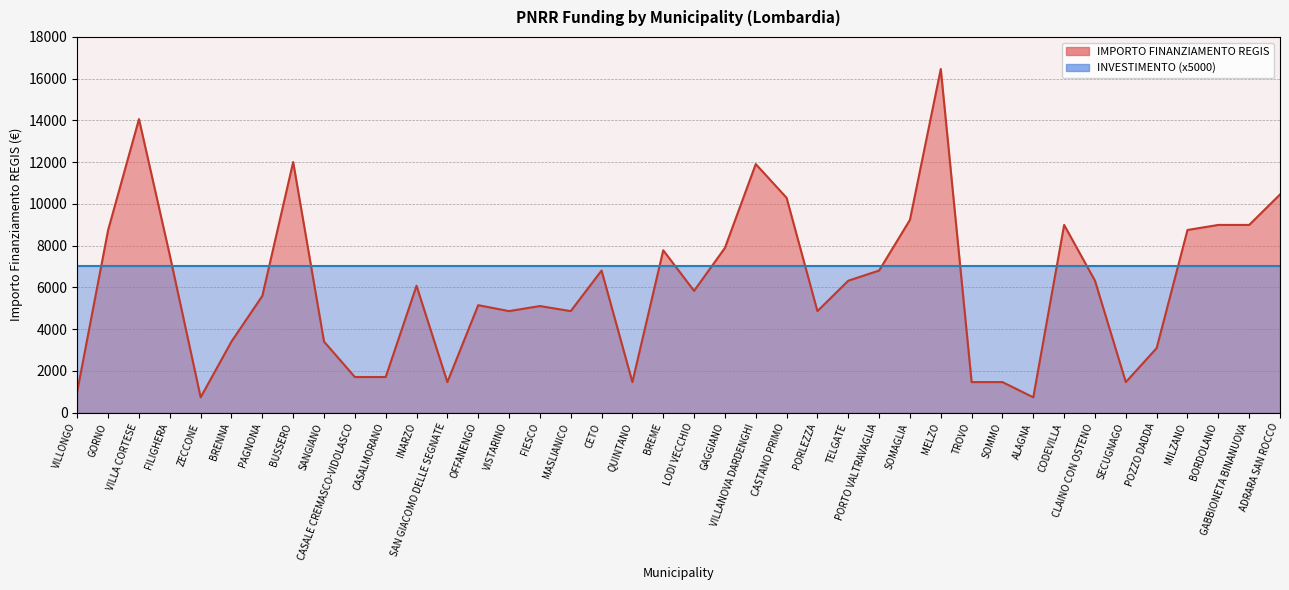

True or false: the data shows 5123 at GABBIONETA BINANUOVA.

False